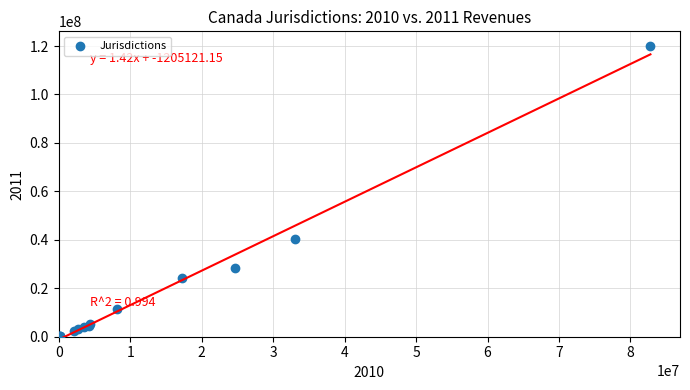

What Y value in the scatter plot is closest to 60030551?

40439318